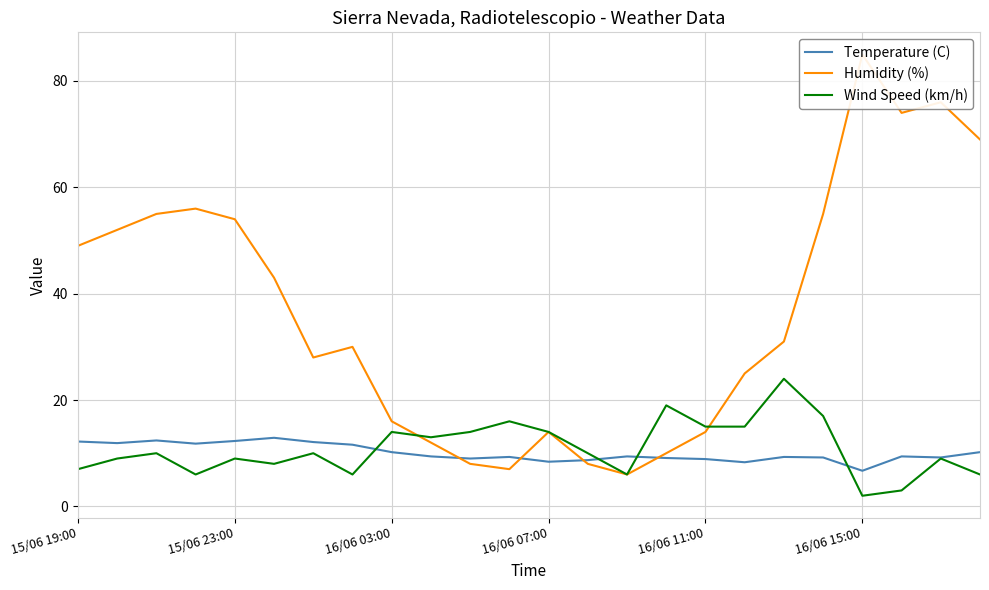

How many data points in Humidity (%) are less than 31?

12